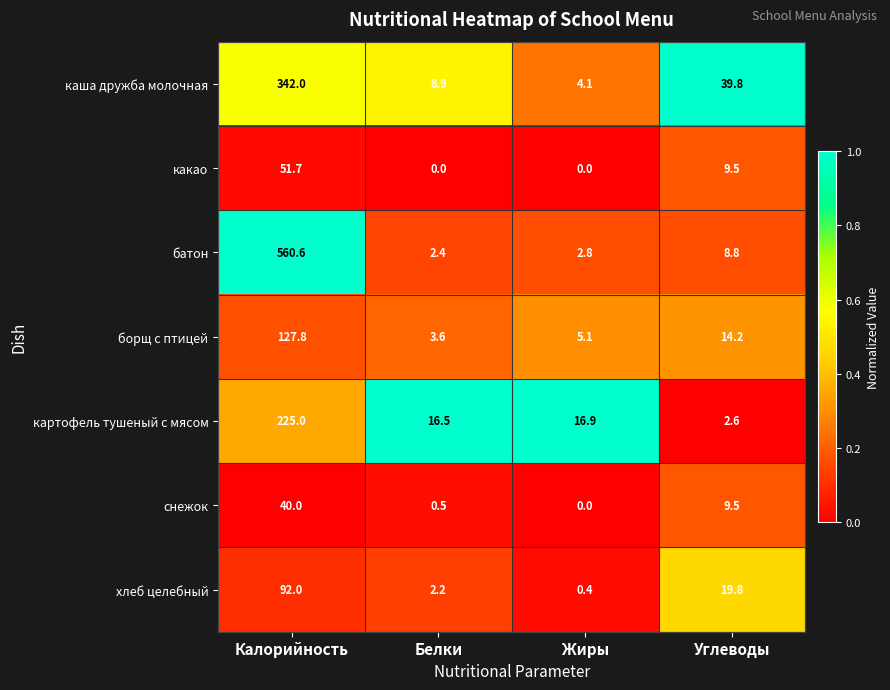

What is the sum of the каша дружба молочная values at Углеводы and Жиры?

43.9